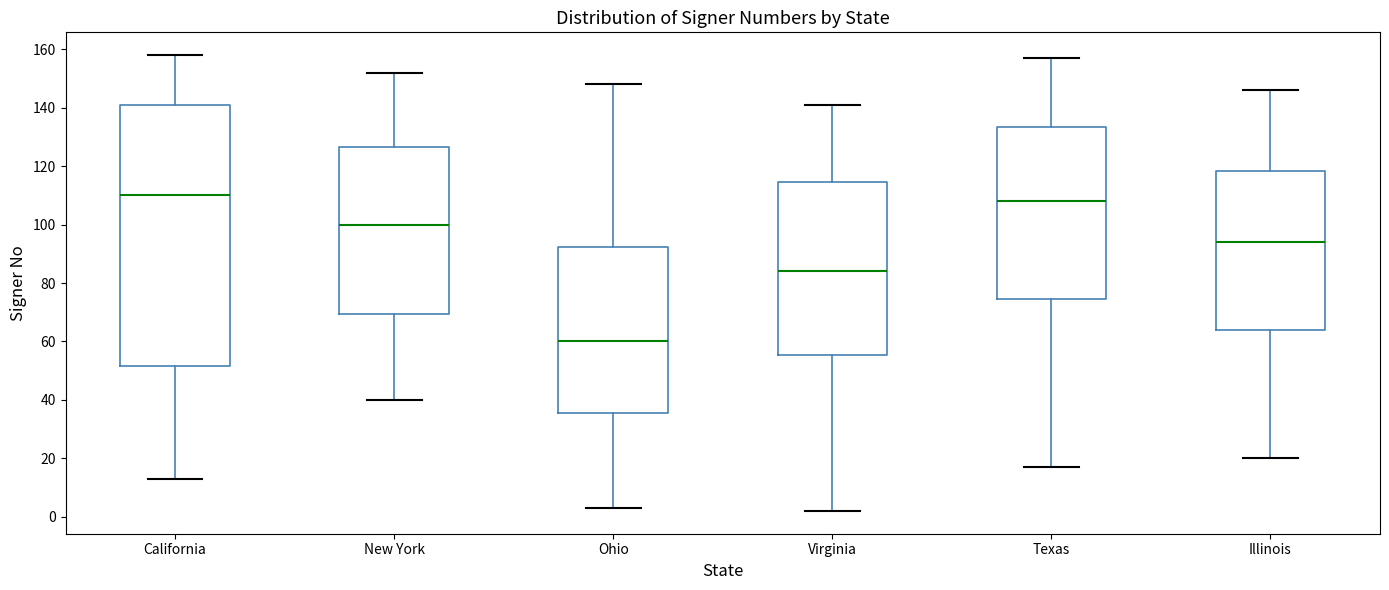

Which box has the highest median line?

California